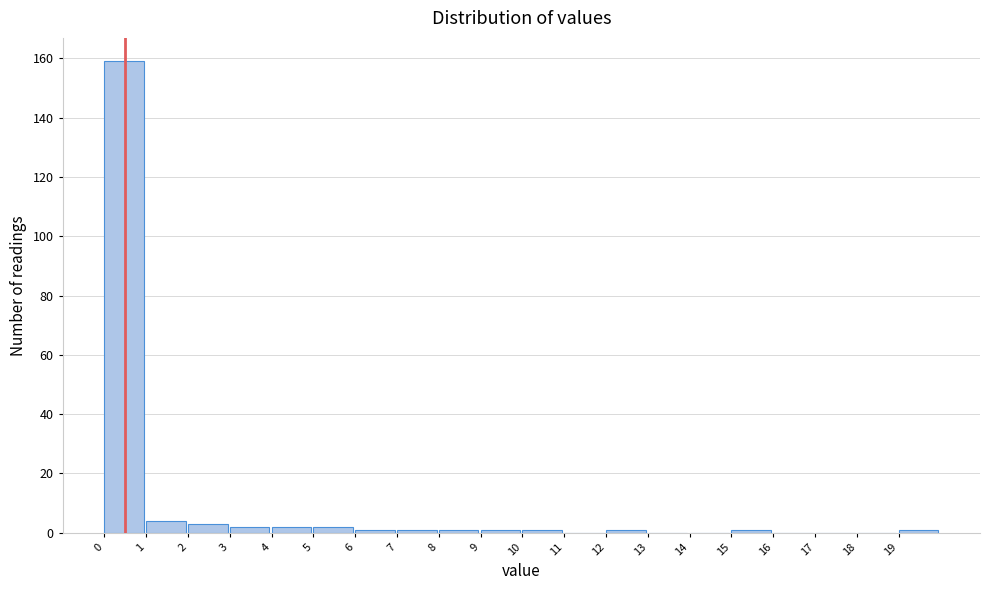

How tall is the bar that spans 3 to 4 on the x-axis? The values are not printed on the chart, so give them approximately, as read against the axis.

2